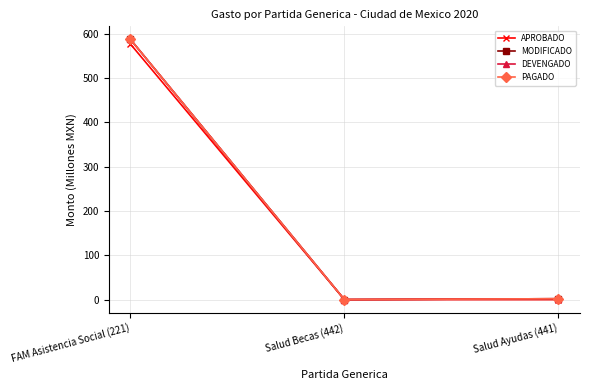

Does the chart have visible grid lines?

Yes